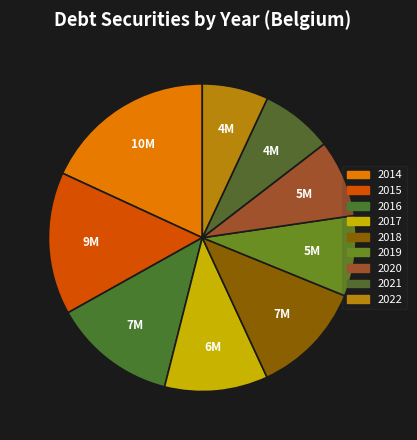

What is the total percentage of 2022 and 2016?

19.9%